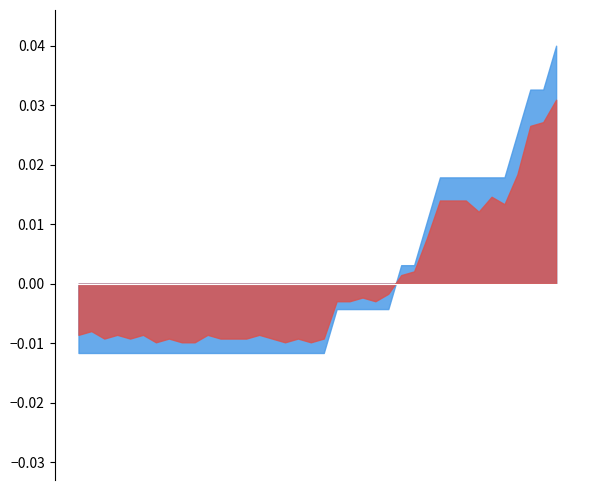

True or false: Smoothed Trend has a value of 2.8 at Udar.

False